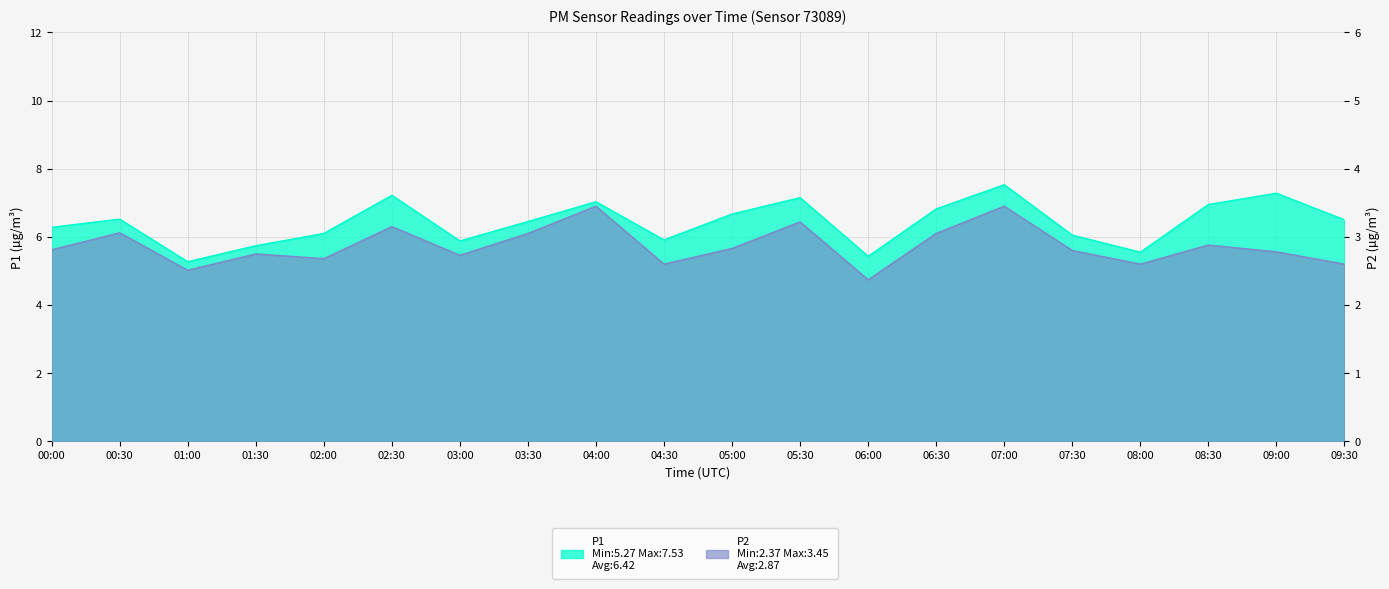

At 06:30, list the series in order from smallest to largest.

P2, P1